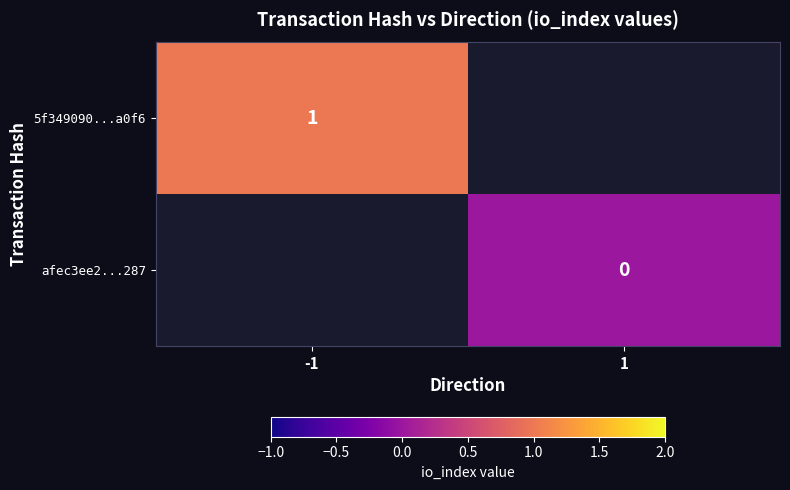

The value of 5f349090...a0f6 at -1 is 0. True or false?

False